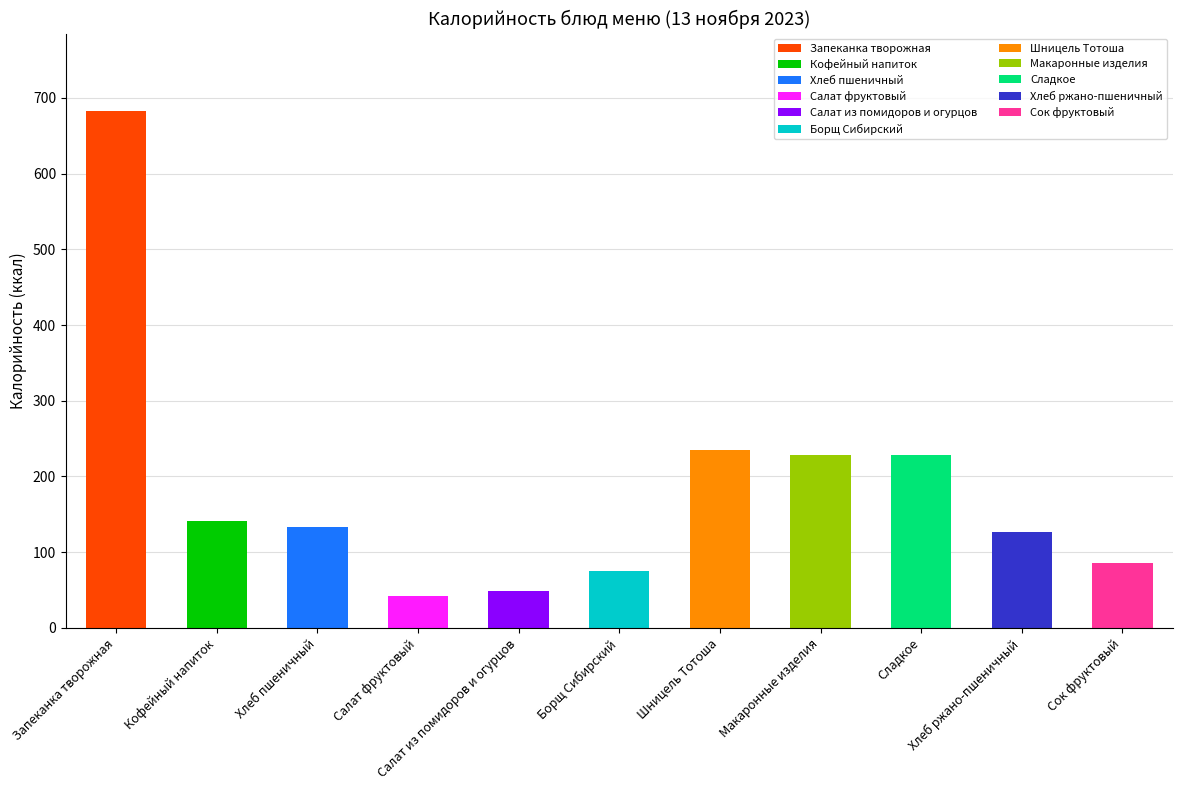

True or false: the data shows 410.1 at Шницель Тотоша.

False